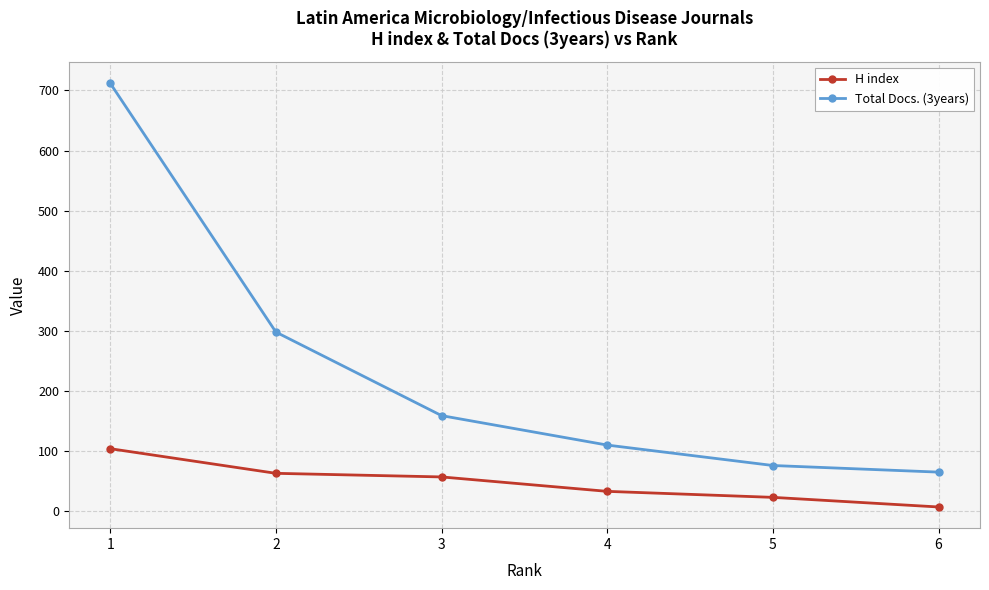

Reading right to left, what are all the values shown in this chart?

H index: 7	23	33	57	63	104
Total Docs. (3years): 65	76	110	159	298	712